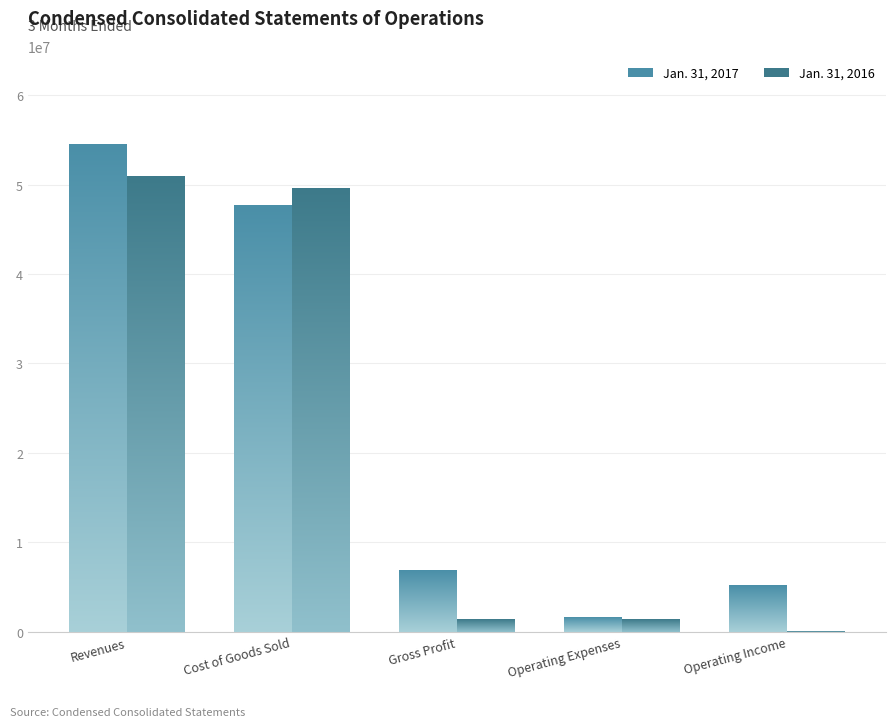

Does the chart contain any negative values?

No